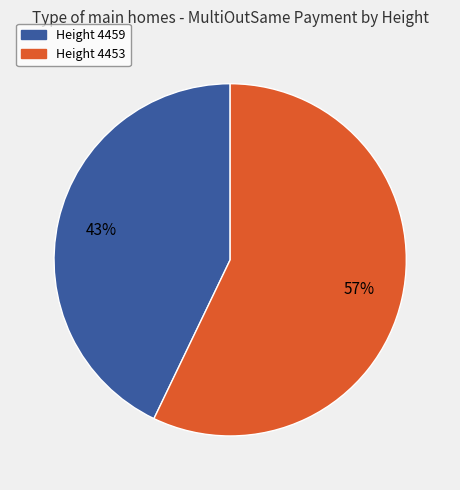

To the nearest percent, what is the difference between the largest and smallest slice percentages?

14%